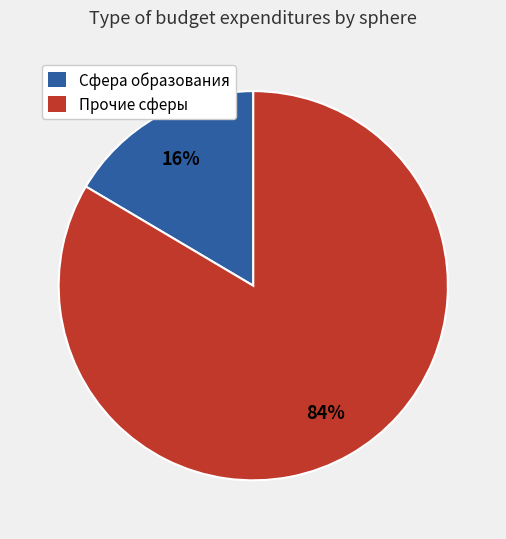

Is there a majority slice in this chart?

Yes